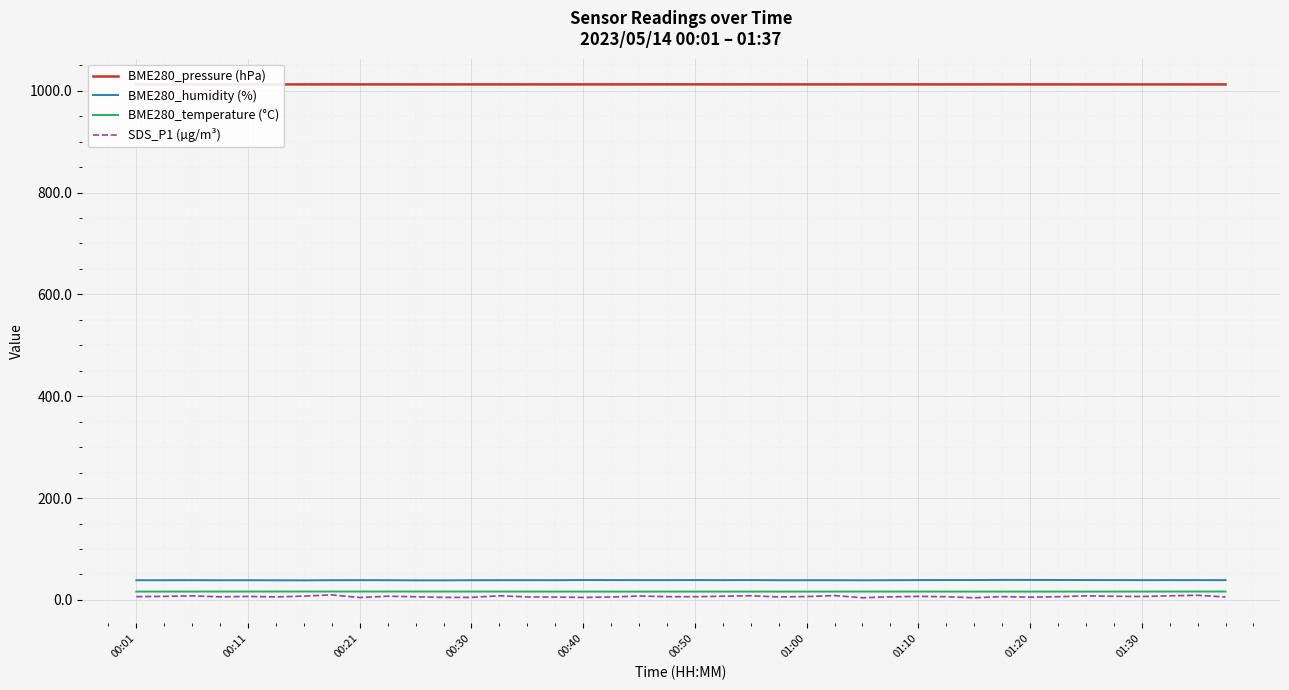

Which series has the largest total across all categories?

BME280_pressure (hPa)